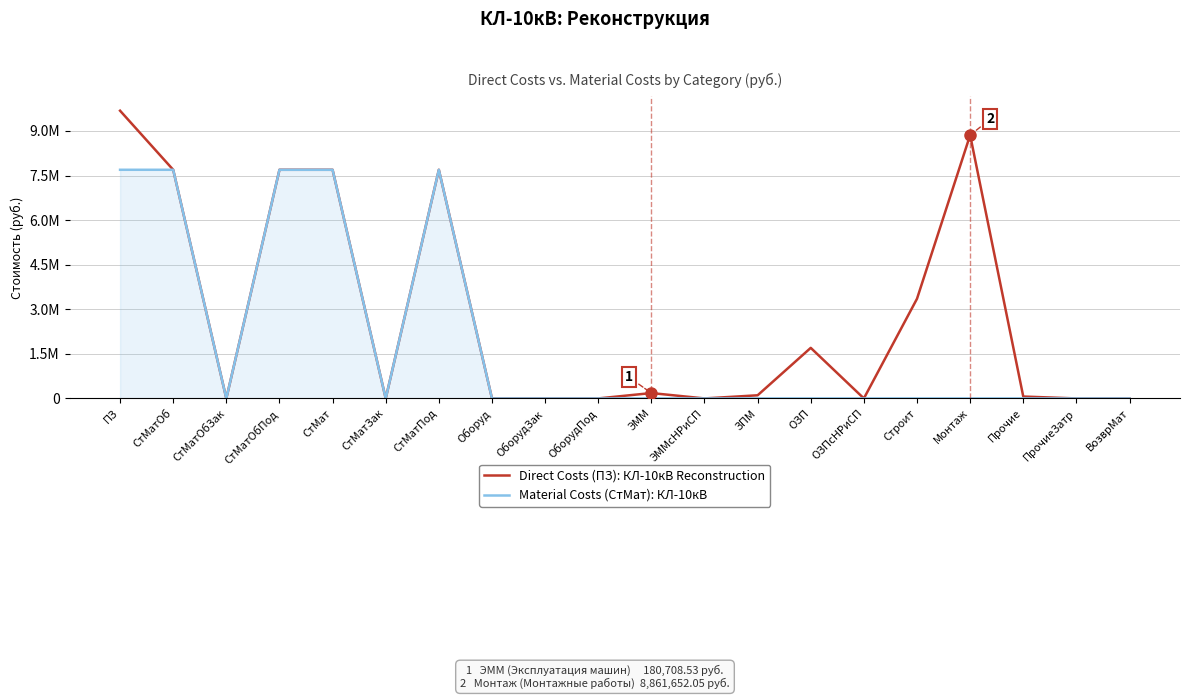

What is the highest value of the Direct Costs (ПЗ): КЛ-10кВ Reconstruction series?

9682984.7